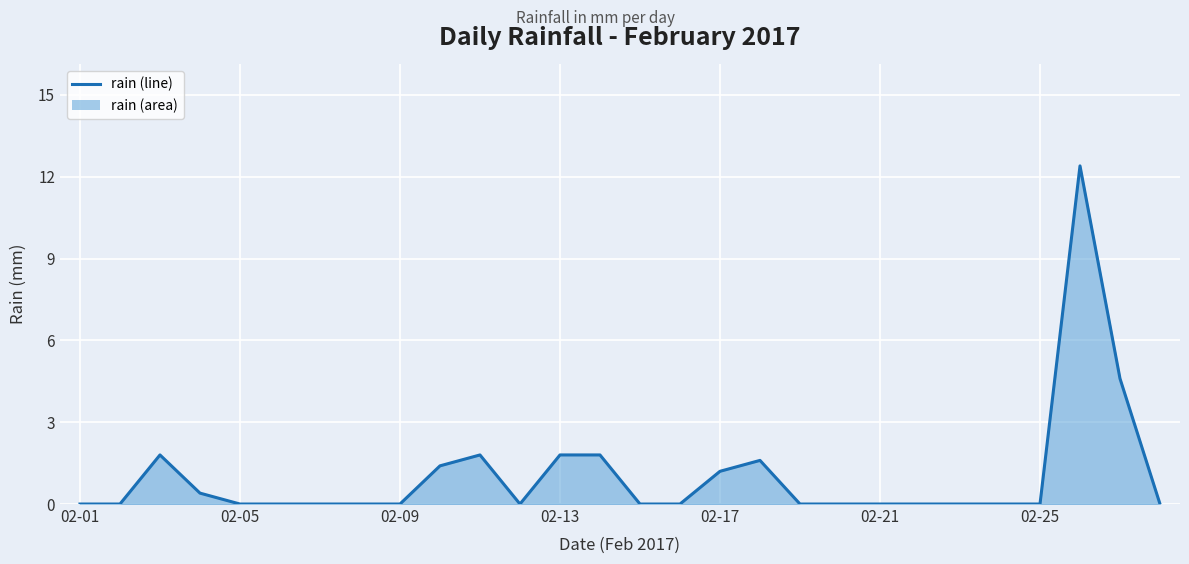

Reading right to left, extract all data points from this chart.

0.0	4.6	12.4	0.0	0.0	0.0	0.0	0.0	0.0	0.0	1.6	1.2	0.0	0.0	1.8	1.8	0.0	1.8	1.4	0.0	0.0	0.0	0.0	0.0	0.4	1.8	0.0	0.0